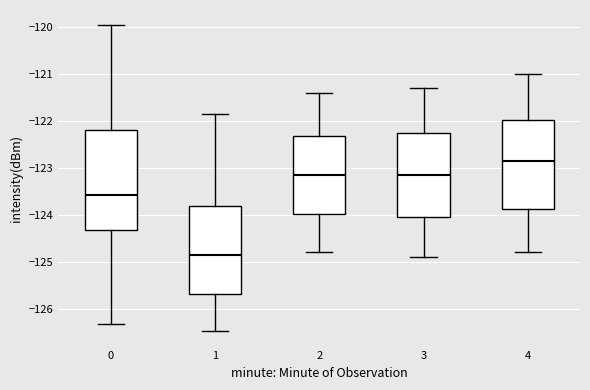

Reading left to right, transcribe this box plot: for each box, give where its median line is, the range the box spans, and where its two whiskers end, as read against the y-axis. The values are not printed on the chart, so give them approximately, as read against the axis.

0: median -123.6, box -124.3 to -122.2, whiskers -126.3 to -120.0
1: median -124.8, box -125.7 to -123.8, whiskers -126.5 to -121.9
2: median -123.1, box -124.0 to -122.3, whiskers -124.8 to -121.4
3: median -123.1, box -124.0 to -122.2, whiskers -124.9 to -121.3
4: median -122.8, box -123.9 to -122.0, whiskers -124.8 to -121.0